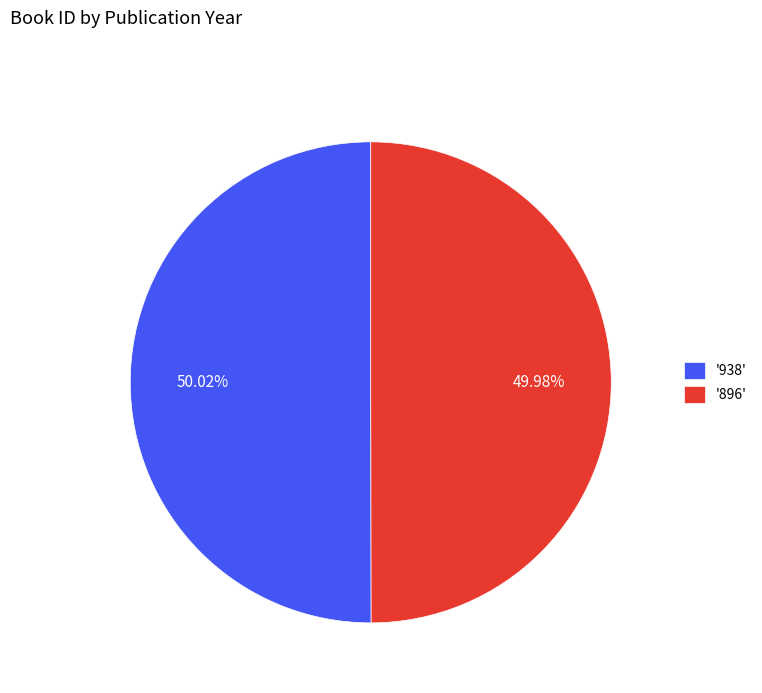

How many segments does this pie chart have?

2